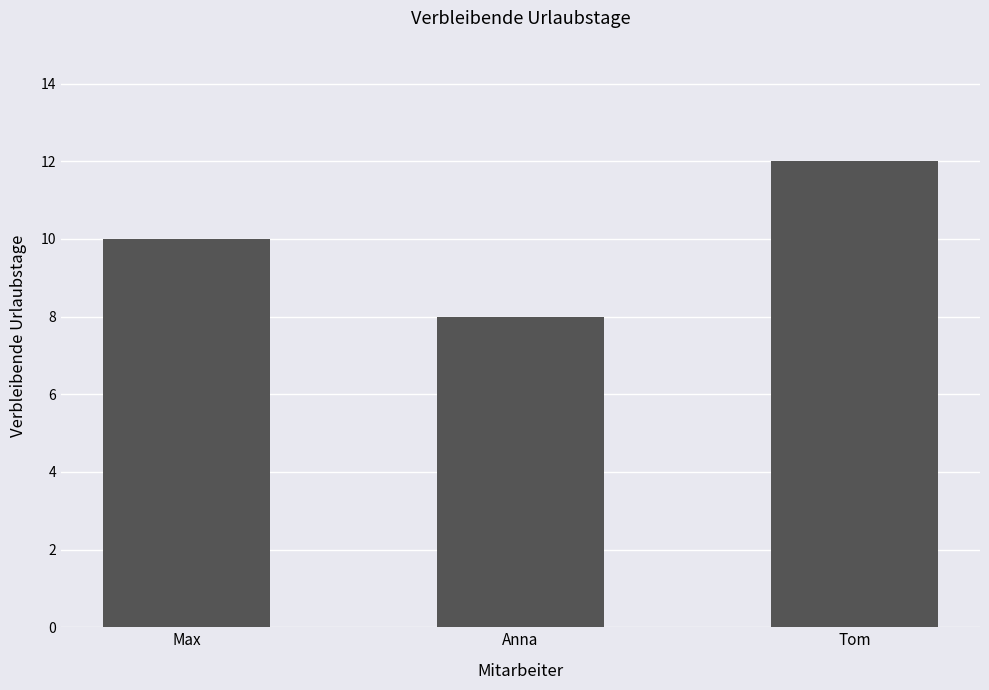

What is the label of the 1st bar from the left?

Max